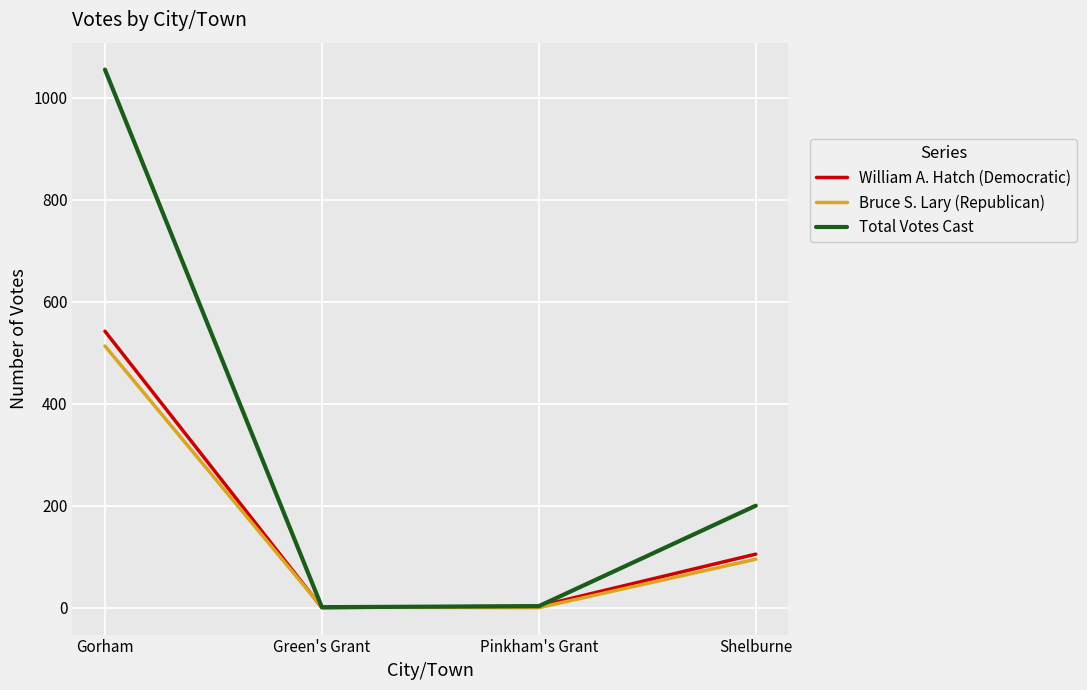

Is it true that Total Votes Cast equals 3 at Pinkham's Grant?

True